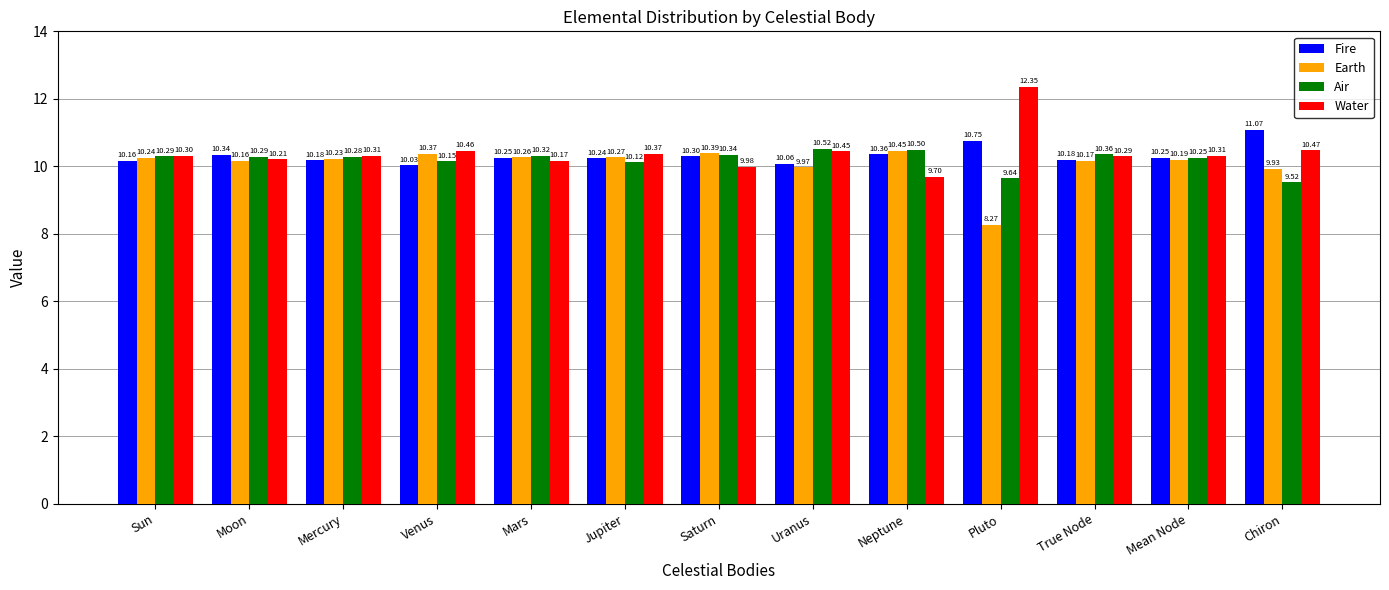

The value of Fire at Neptune is 2.4. True or false?

False